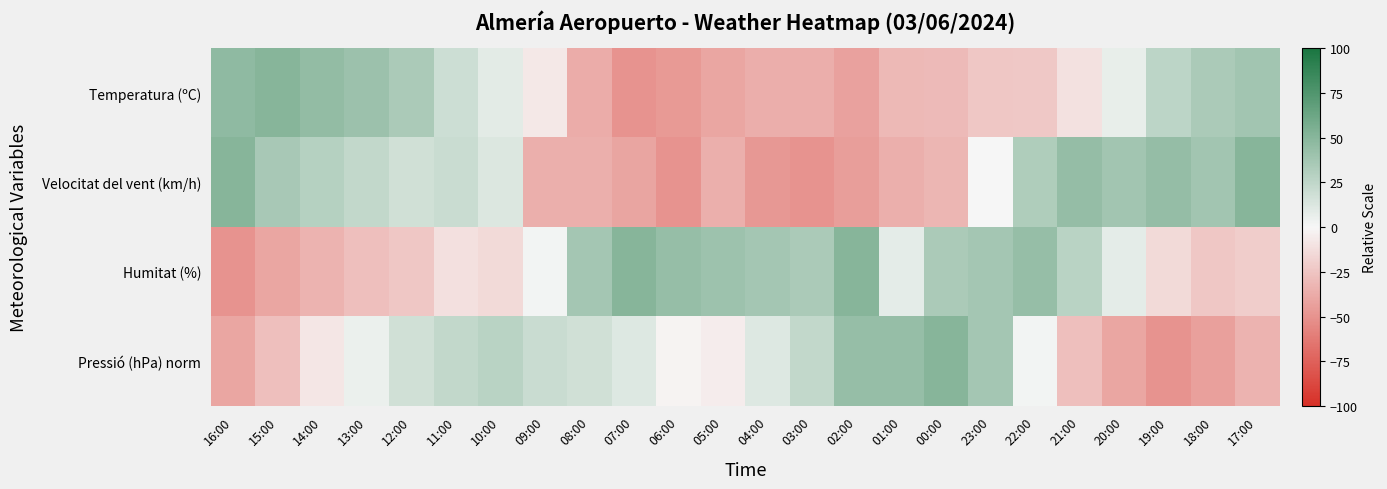

What is the difference between the highest and lowest values at 12:00?

57.8